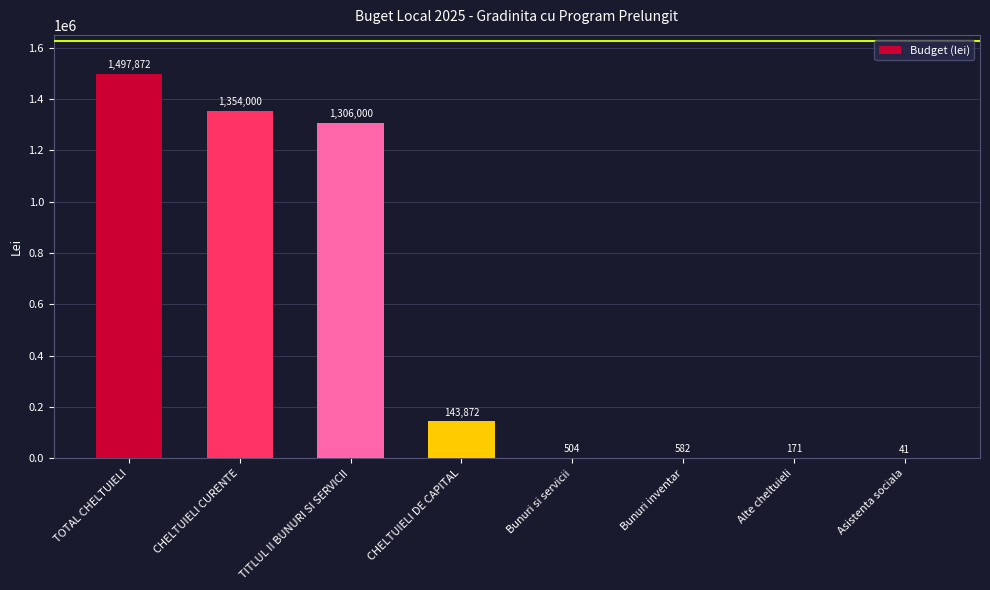

The value at TOTAL CHELTUIELI is 424122. True or false?

False